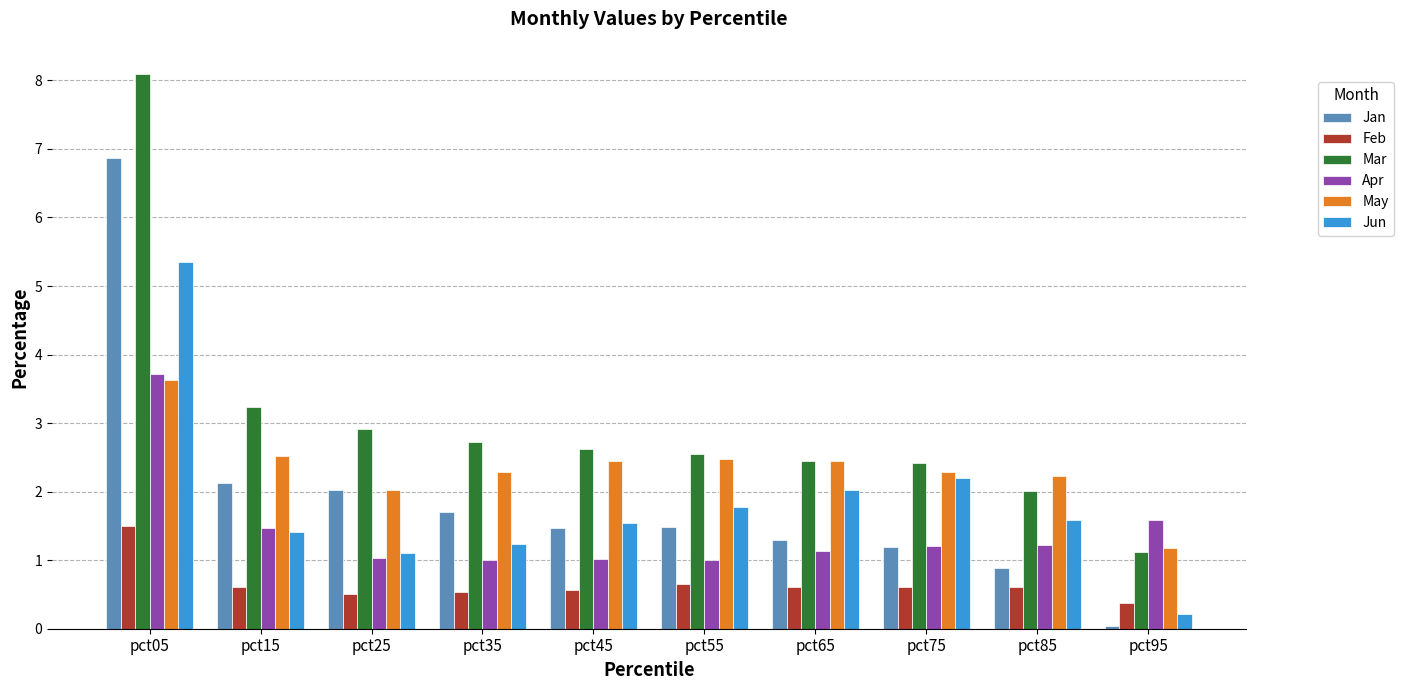

How many Feb values are between 0 and 1?

9